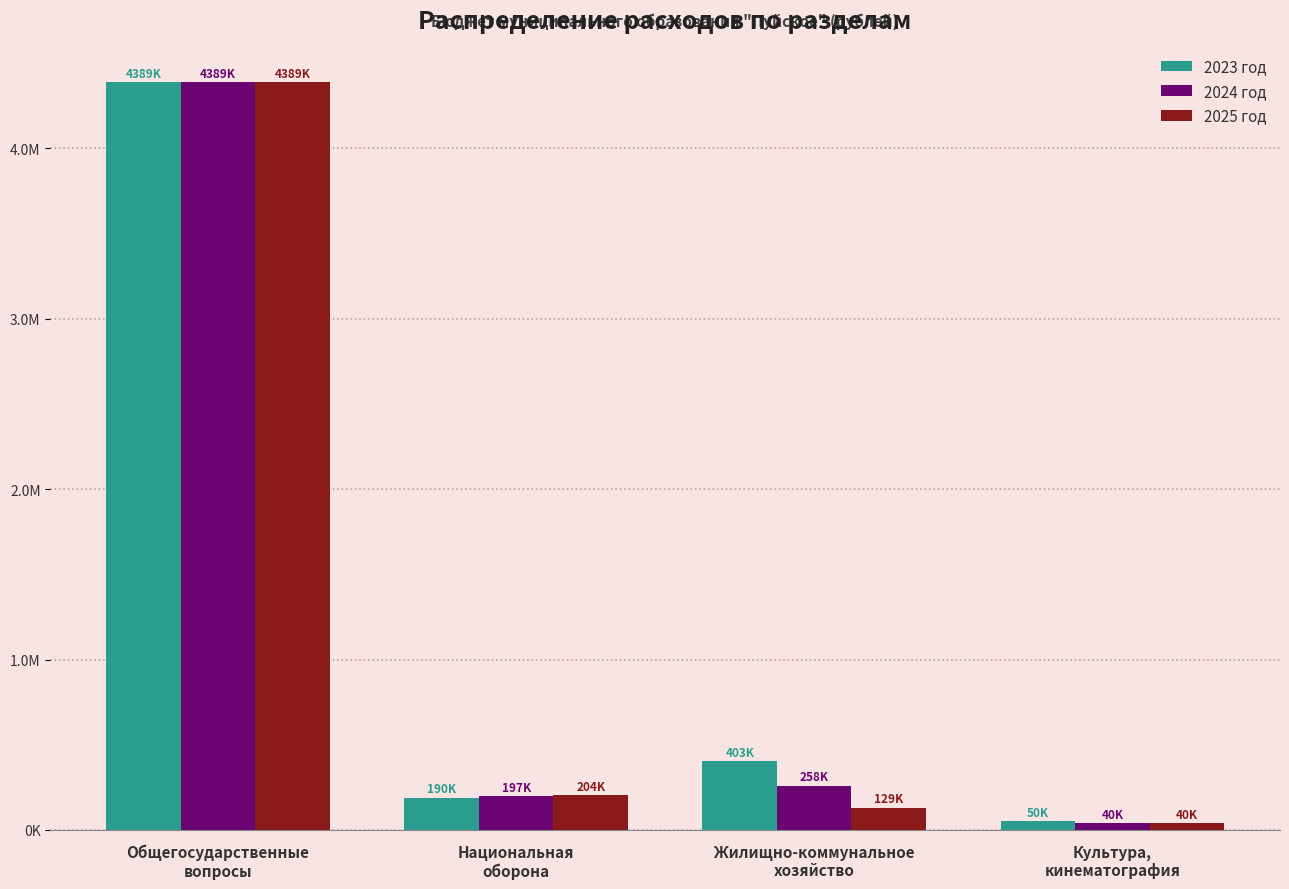

Does the chart contain stacked bars?

No